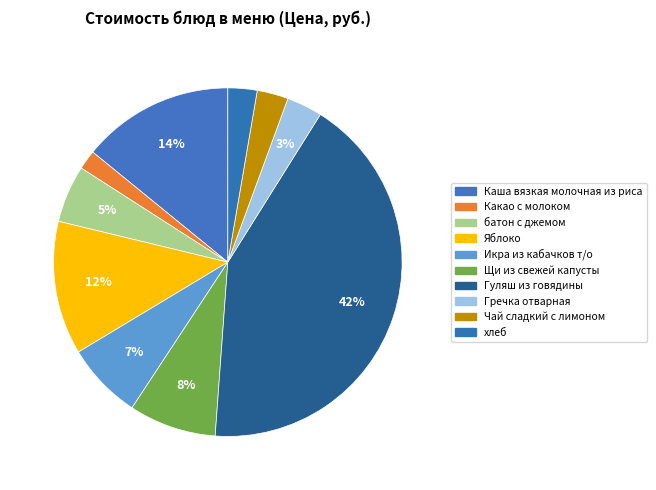

Do Гуляш из говядины and Какао с молоком together represent more than half of the pie?

No